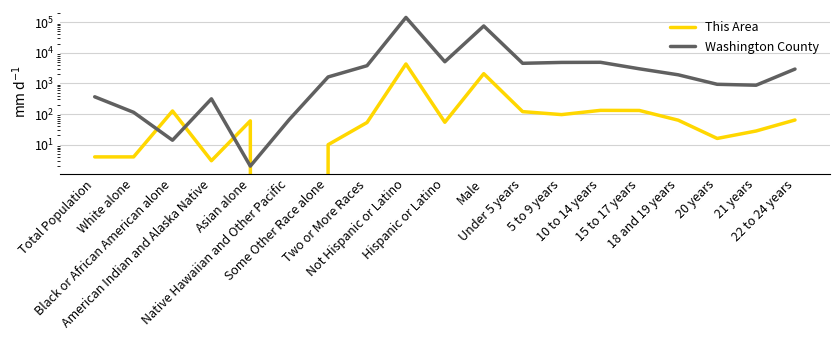

What is the label of the 10th point from the right?

Hispanic or Latino